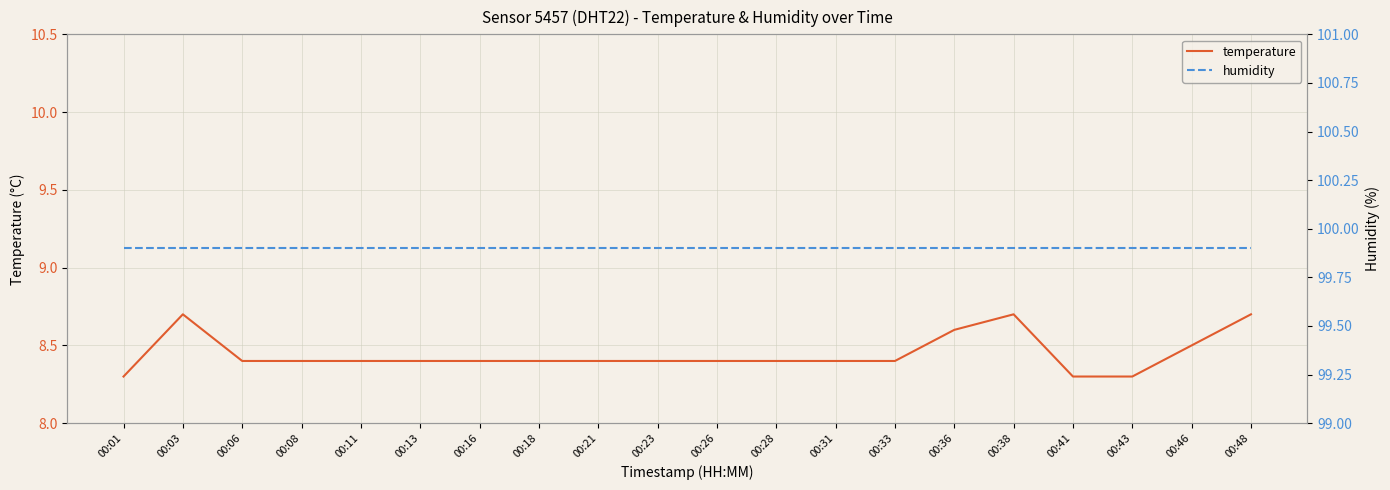

Reading left to right, transcribe all the data shown in this chart.

temperature: 00:01=8.3	00:03=8.7	00:06=8.4	00:08=8.4	00:11=8.4	00:13=8.4	00:16=8.4	00:18=8.4	00:21=8.4	00:23=8.4	00:26=8.4	00:28=8.4	00:31=8.4	00:33=8.4	00:36=8.6	00:38=8.7	00:41=8.3	00:43=8.3	00:46=8.5	00:48=8.7
humidity: 00:01=99.9	00:03=99.9	00:06=99.9	00:08=99.9	00:11=99.9	00:13=99.9	00:16=99.9	00:18=99.9	00:21=99.9	00:23=99.9	00:26=99.9	00:28=99.9	00:31=99.9	00:33=99.9	00:36=99.9	00:38=99.9	00:41=99.9	00:43=99.9	00:46=99.9	00:48=99.9